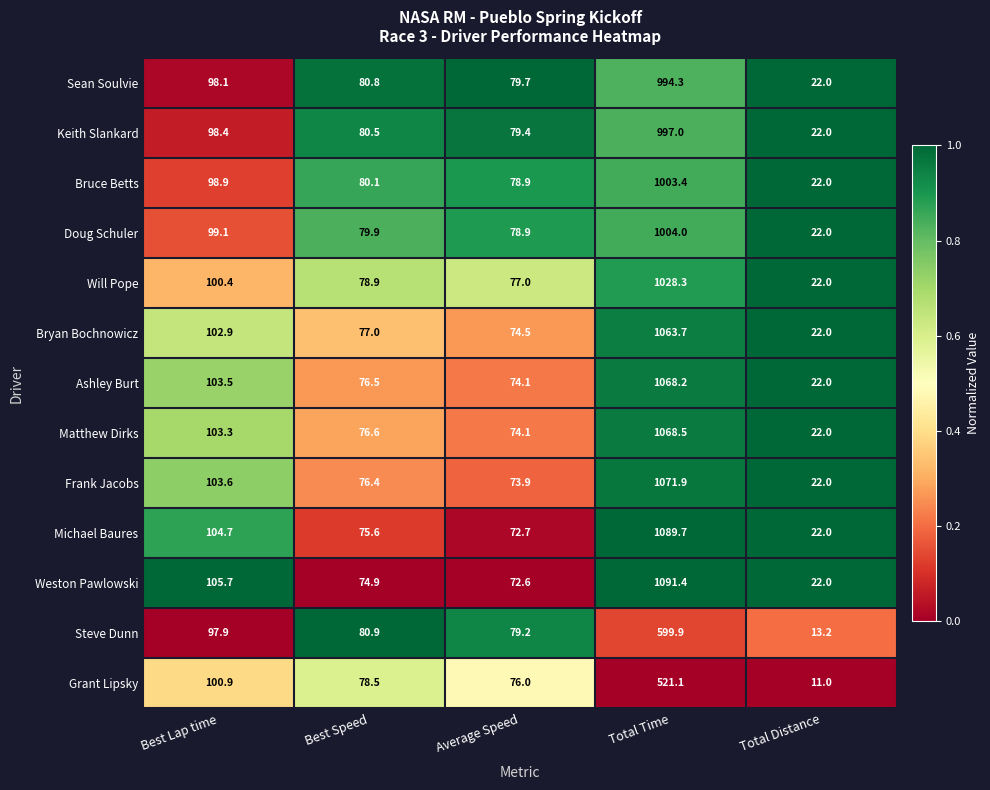

Is it true that Grant Lipsky equals 37.3 at Average Speed?

False